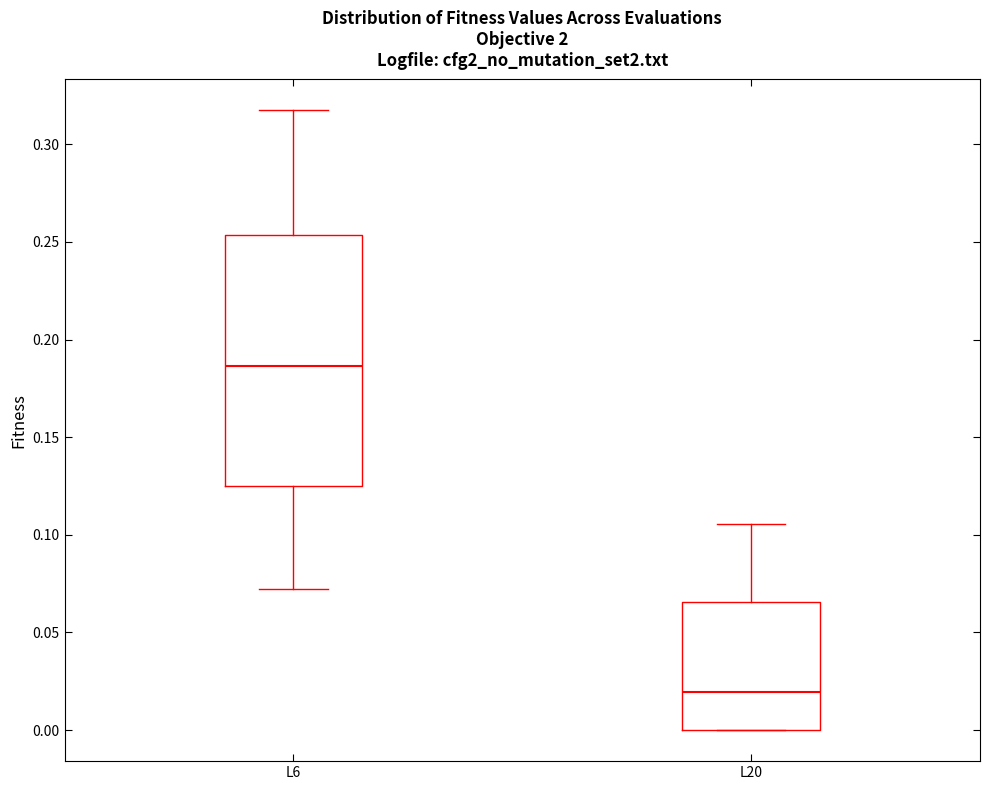

Which box is the tallest, from its lower edge to its upper edge?

L6